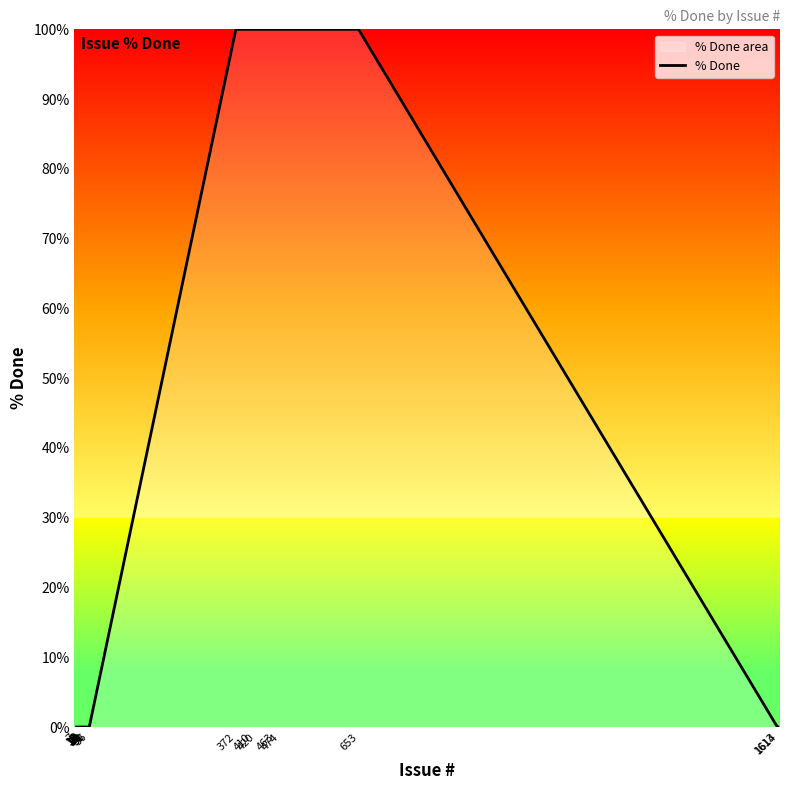

List the labels in order of value, largest first.

372, 410, 420, 463, 474, 653, 7, 15, 16, 17, 18, 20, 21, 23, 24, 30, 31, 36, 1613, 1614